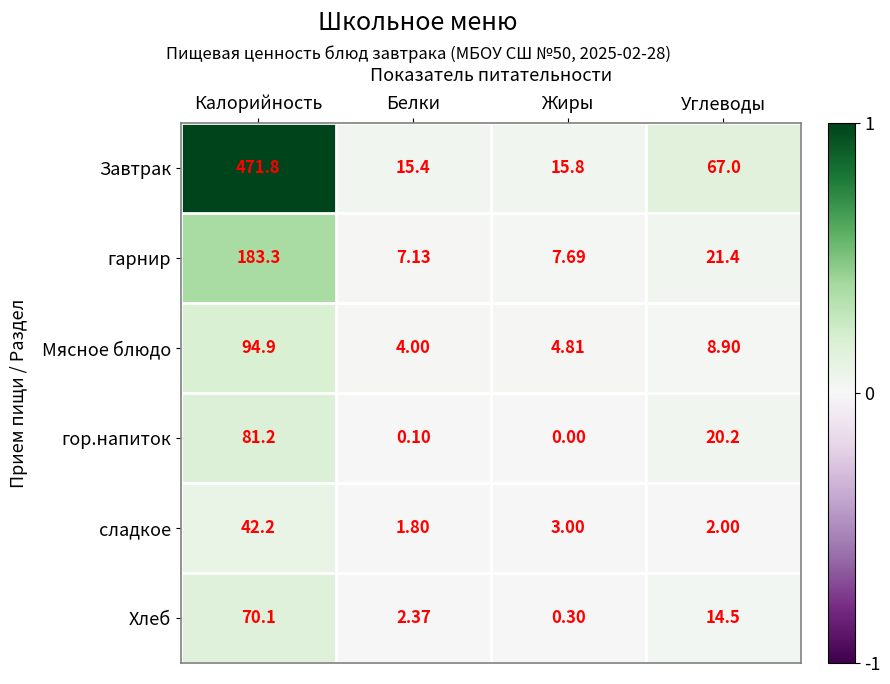

Which series has the largest total across all categories?

Завтрак